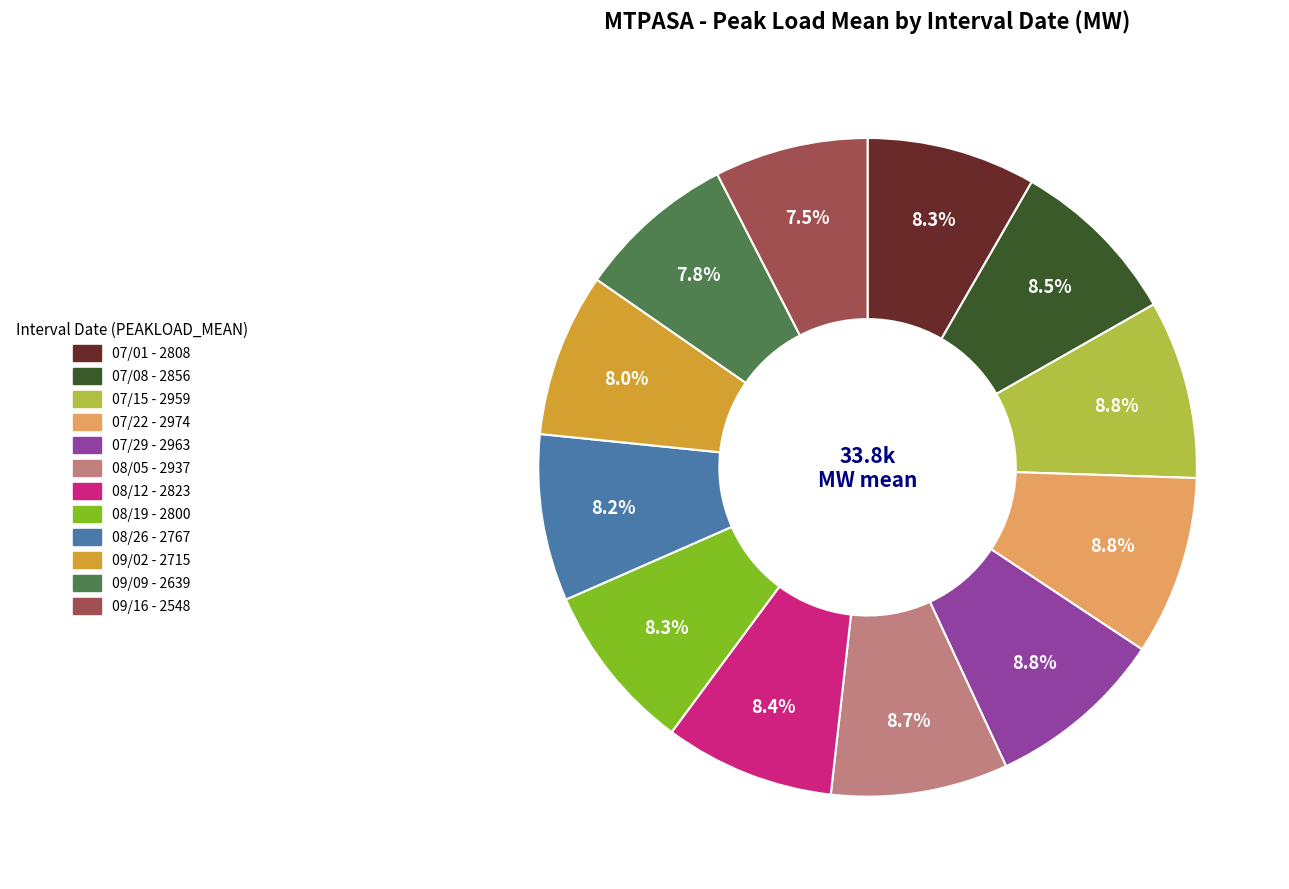

Count the number of slices in the pie.

12